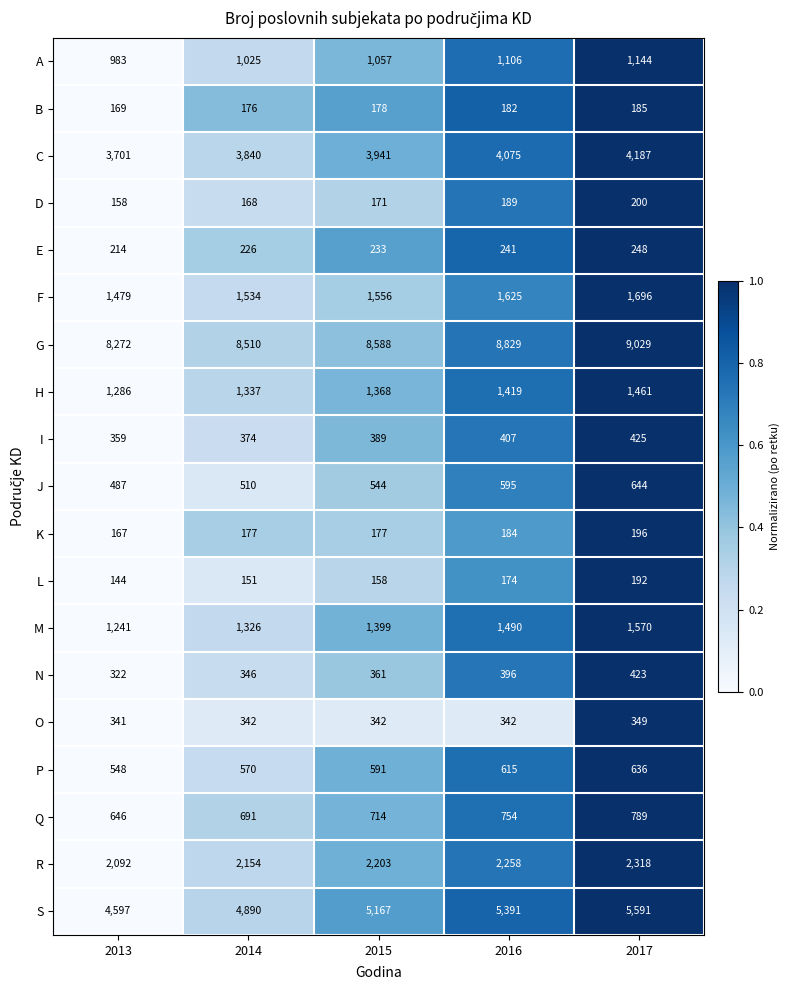

Between 2014 and 2016, which series saw the biggest shift?

S